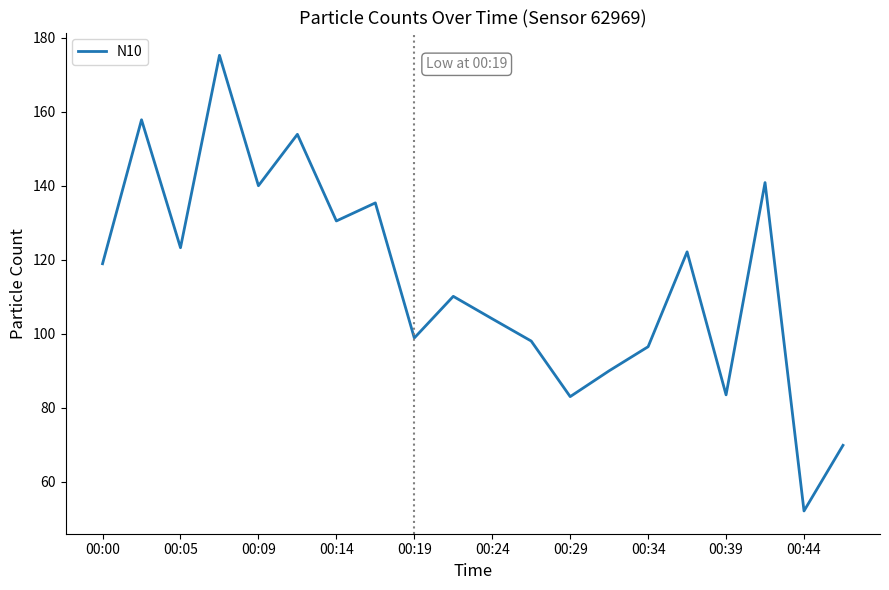

What is the difference between the maximum and minimum values?

123.1